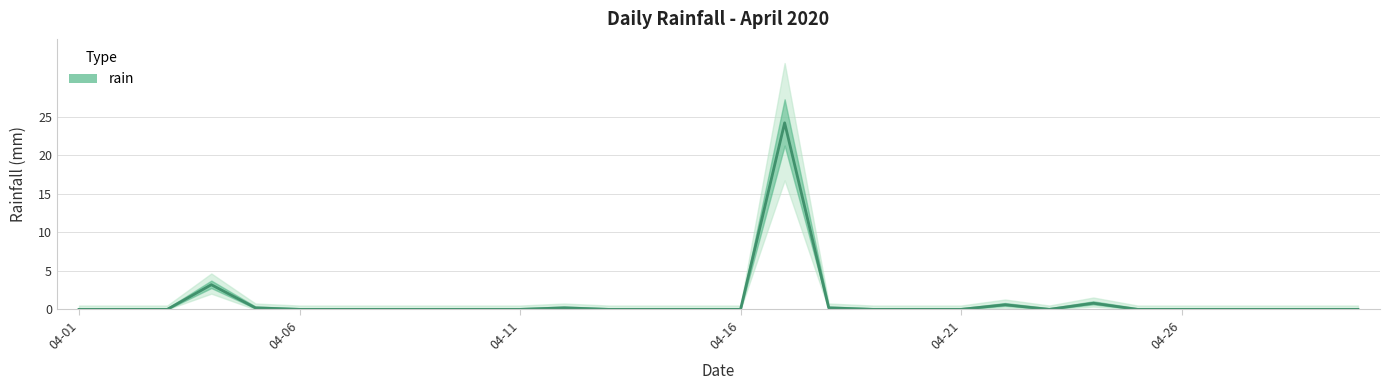

Reading right to left, transcribe all the data shown in this chart.

0.0	0.0	0.0	0.0	0.0	0.0	0.8	0.0	0.6	0.0	0.0	0.0	0.2	24.2	0.0	0.0	0.0	0.0	0.2	0.0	0.0	0.0	0.0	0.0	0.0	0.2	3.2	0.0	0.0	0.0